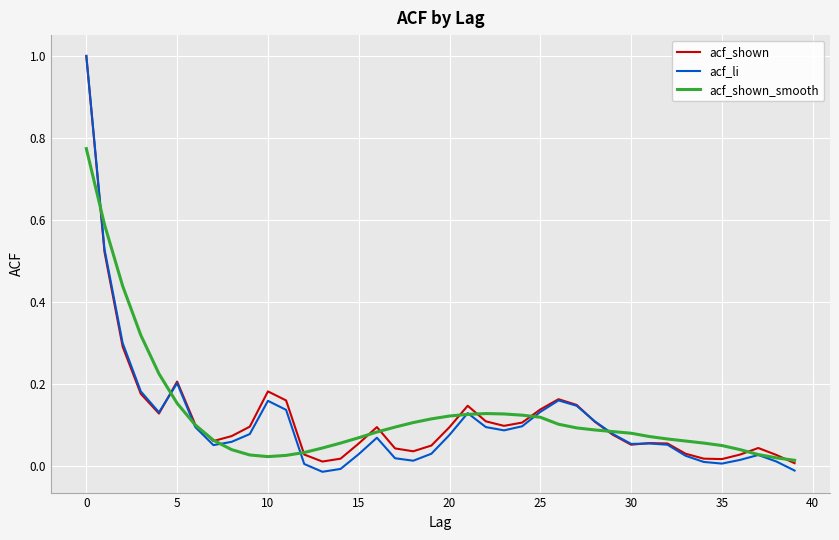

Which series has the widest spread of values?

acf_li